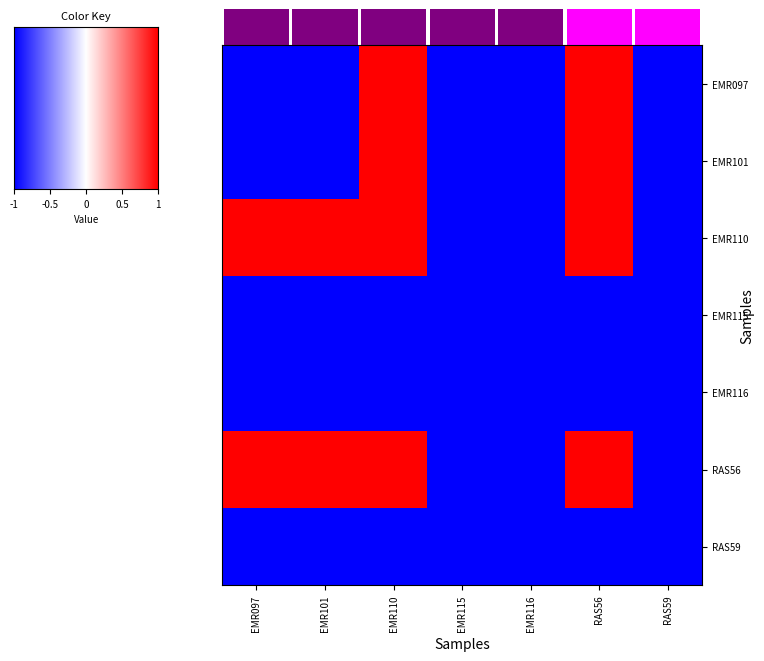

Reading left to right, transcribe all the data shown in this chart.

EMR097: EMR097=-1.0	EMR101=-1.0	EMR110=1.0	EMR115=-1.0	EMR116=-1.0	RAS56=1.0	RAS59=-1.0
EMR101: EMR097=-1.0	EMR101=-1.0	EMR110=1.0	EMR115=-1.0	EMR116=-1.0	RAS56=1.0	RAS59=-1.0
EMR110: EMR097=1.0	EMR101=1.0	EMR110=1.0	EMR115=-1.0	EMR116=-1.0	RAS56=1.0	RAS59=-1.0
EMR115: EMR097=-1.0	EMR101=-1.0	EMR110=-1.0	EMR115=-1.0	EMR116=-1.0	RAS56=-1.0	RAS59=-1.0
EMR116: EMR097=-1.0	EMR101=-1.0	EMR110=-1.0	EMR115=-1.0	EMR116=-1.0	RAS56=-1.0	RAS59=-1.0
RAS56: EMR097=1.0	EMR101=1.0	EMR110=1.0	EMR115=-1.0	EMR116=-1.0	RAS56=1.0	RAS59=-1.0
RAS59: EMR097=-1.0	EMR101=-1.0	EMR110=-1.0	EMR115=-1.0	EMR116=-1.0	RAS56=-1.0	RAS59=-1.0